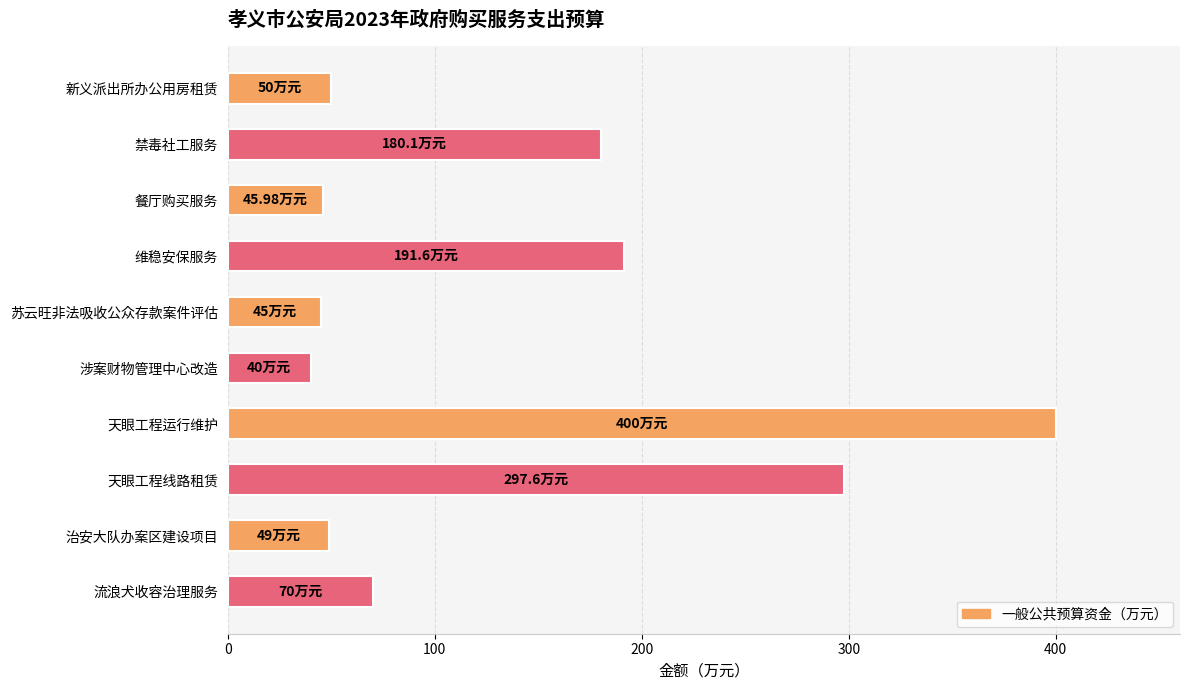

Where is the data nearest to the value 220?

维稳安保服务